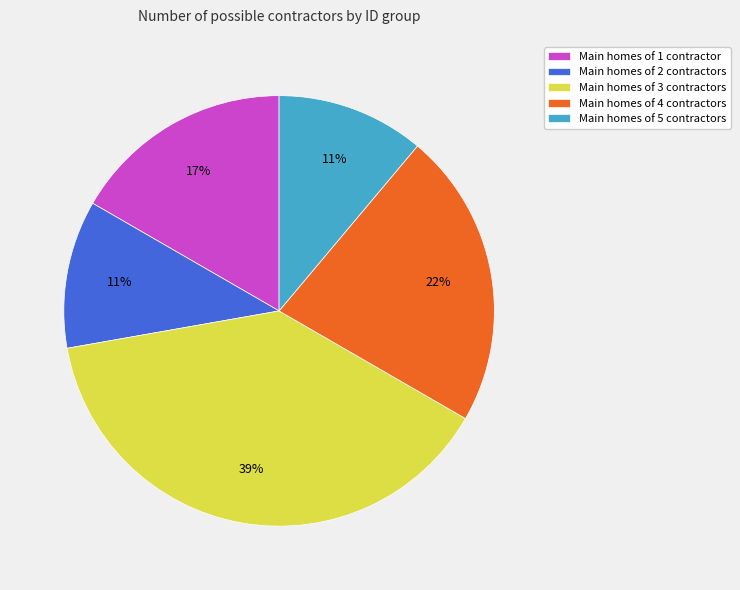

What percentage is the Main homes of 4 contractors slice, to the nearest percent?

22%